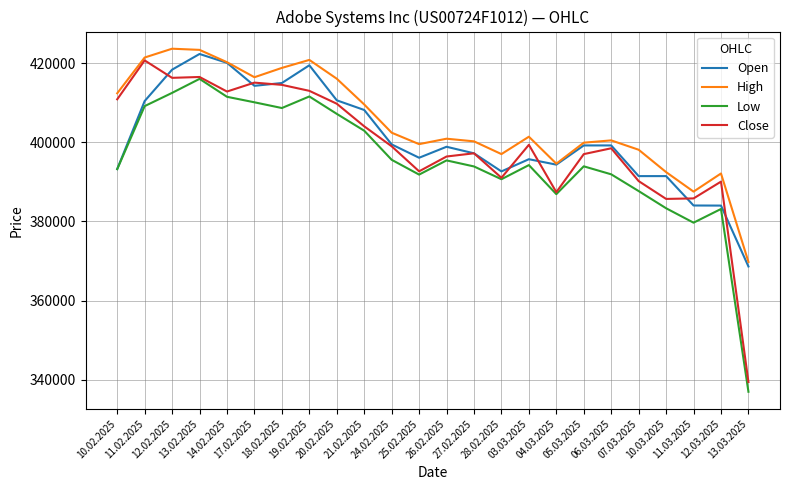

What position from the left is 14.02.2025?

5